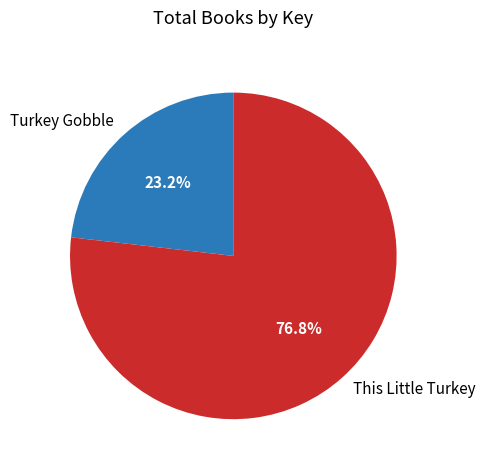

Combined, do Turkey Gobble and This Little Turkey account for over 50%?

Yes